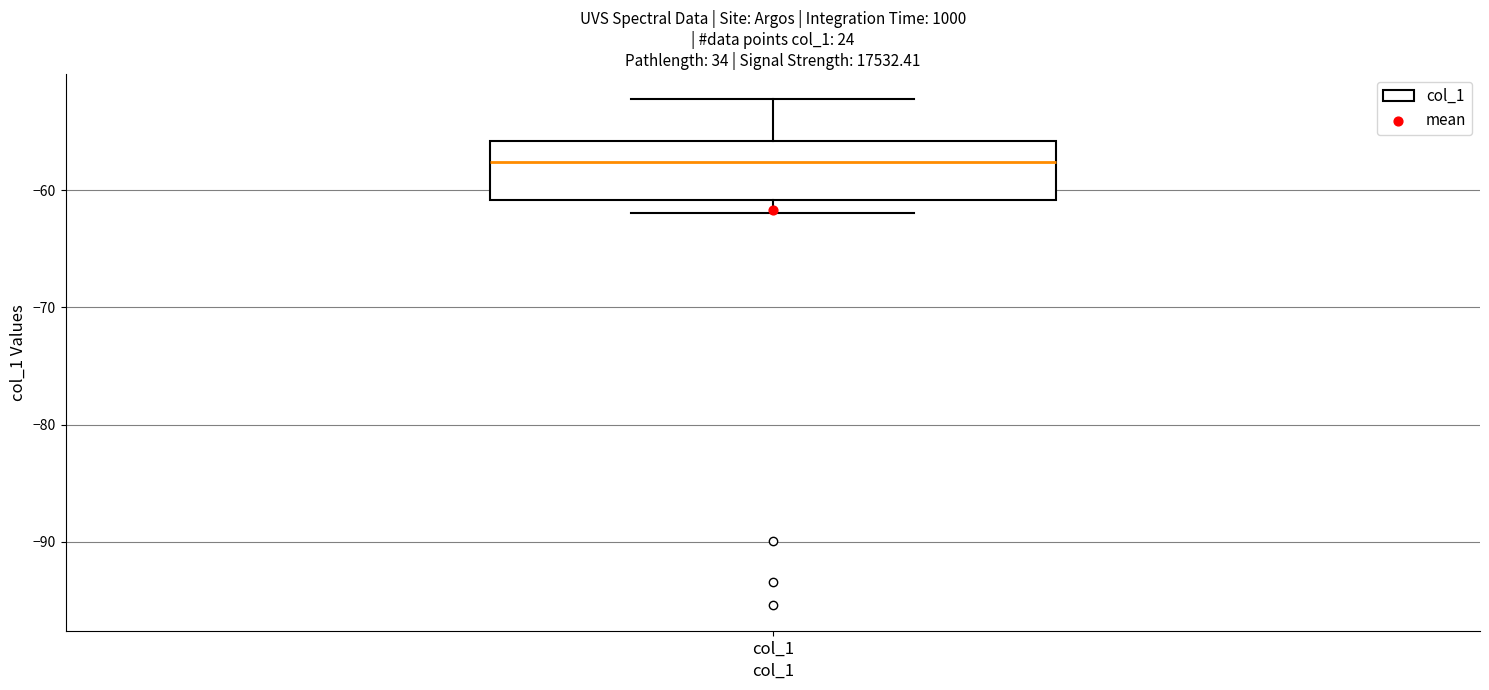

Where does the median line of the box for col_1 sit on the y-axis? The values are not printed on the chart, so give them approximately, as read against the axis.

-58